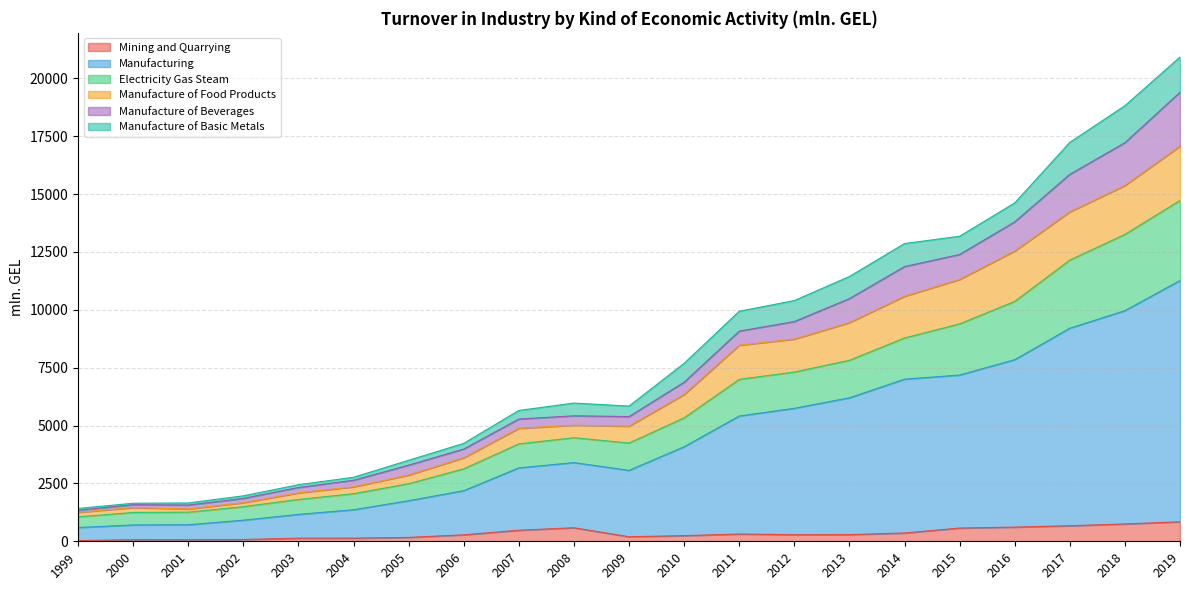

The Mining and Quarrying series shows 477.3 at 2007. True or false?

True